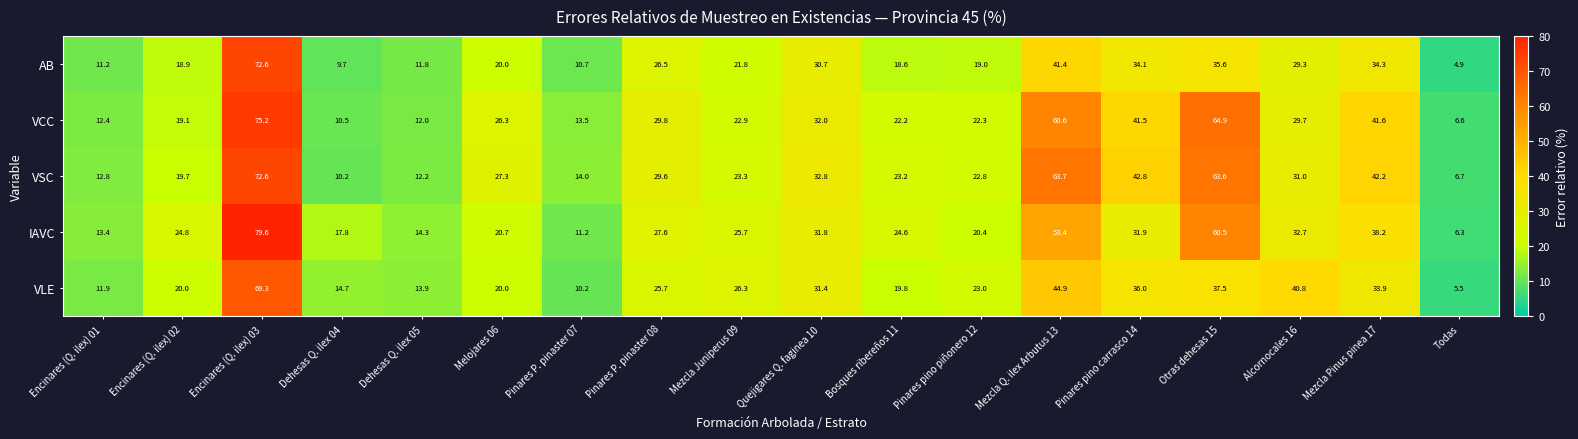

What is the approximate value of IAVC at Melojares 06?

20.7